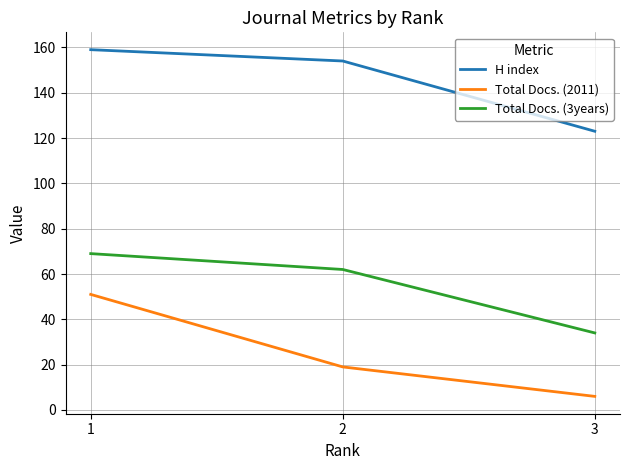

How many lines are shown in the chart?

3